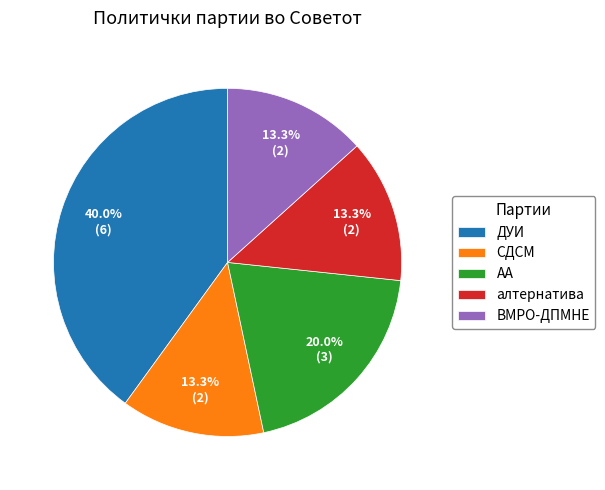

The АА slice represents 29% of the pie. True or false?

False